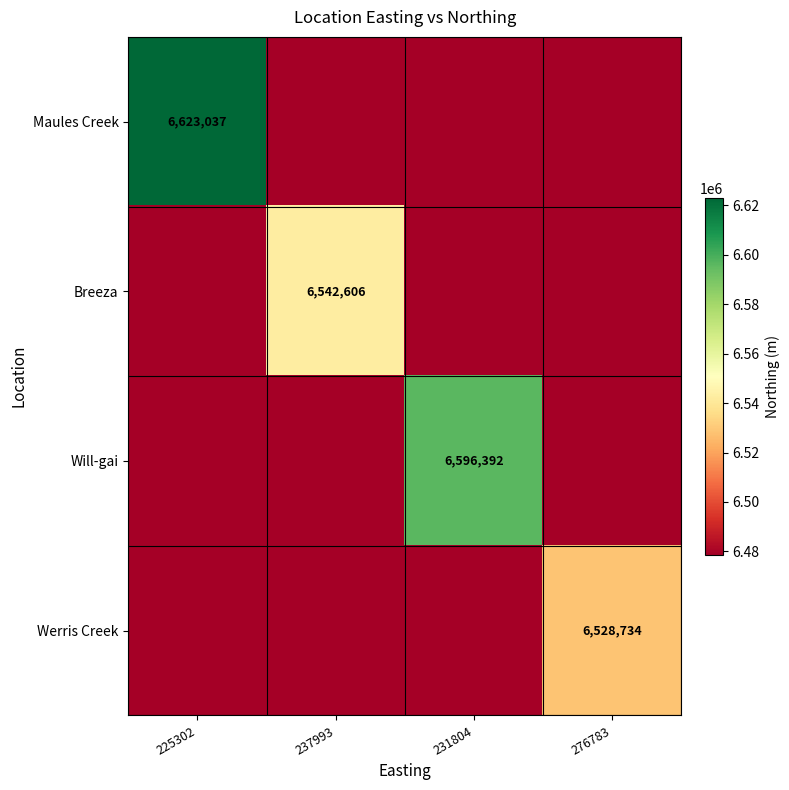

The value of Will-gai at 231804 is 3687531. True or false?

False